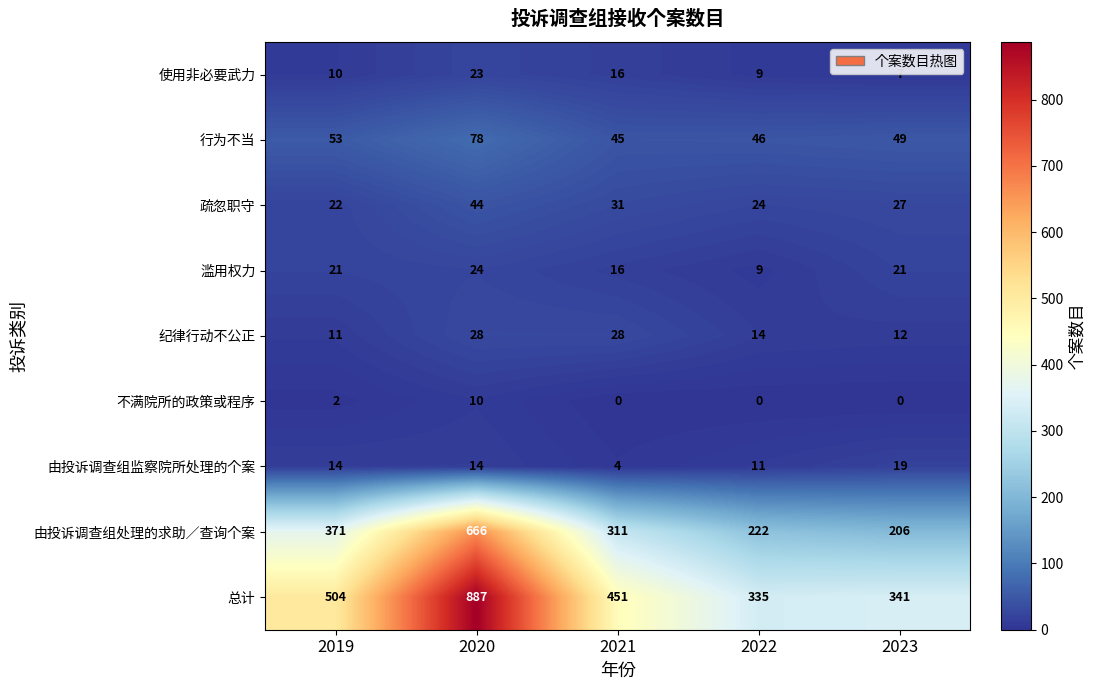

List the labels in order of 疏忽职守 value, largest first.

2020, 2021, 2023, 2022, 2019